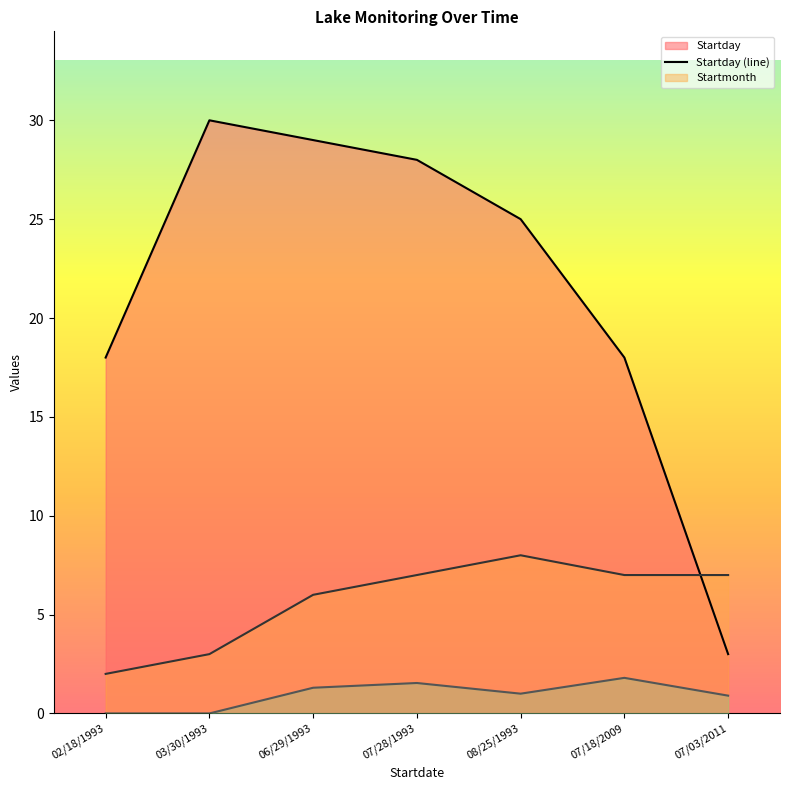

At which category does Secchi Meters (line) reach its first local peak?

07/28/1993